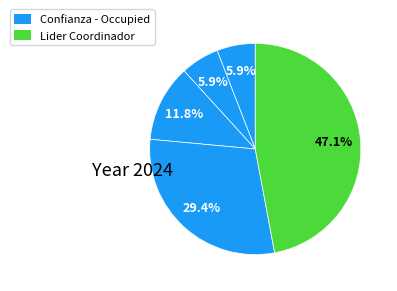

How many segments does this pie chart have?

5